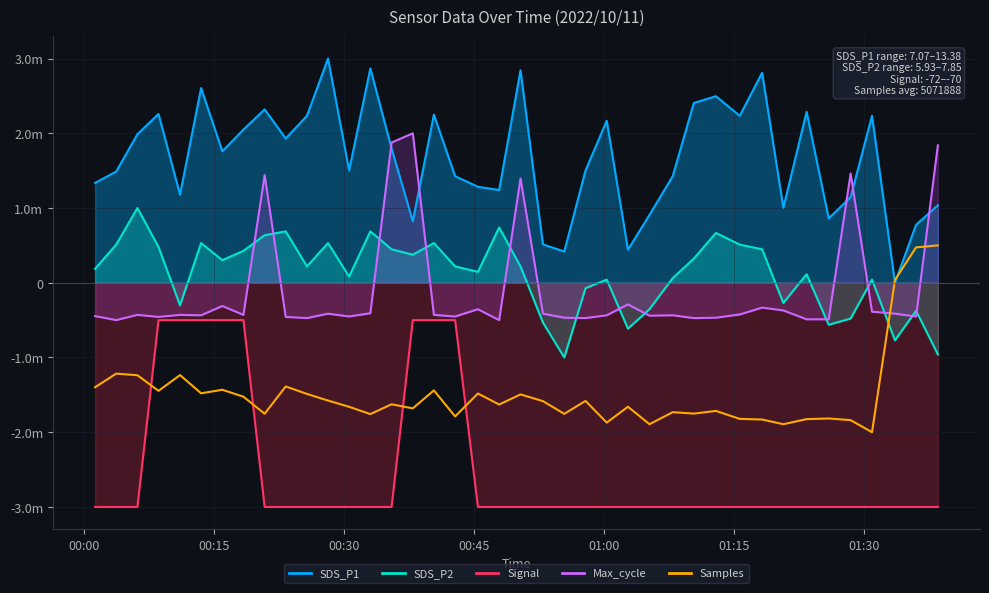

What is the value of the 35th point from the left?

-1816136.9